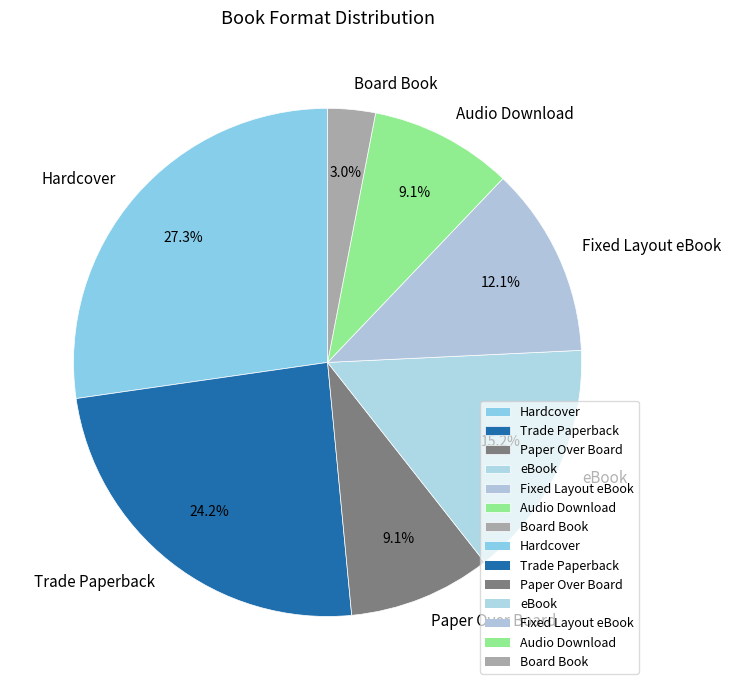

Is there a majority slice in this chart?

No